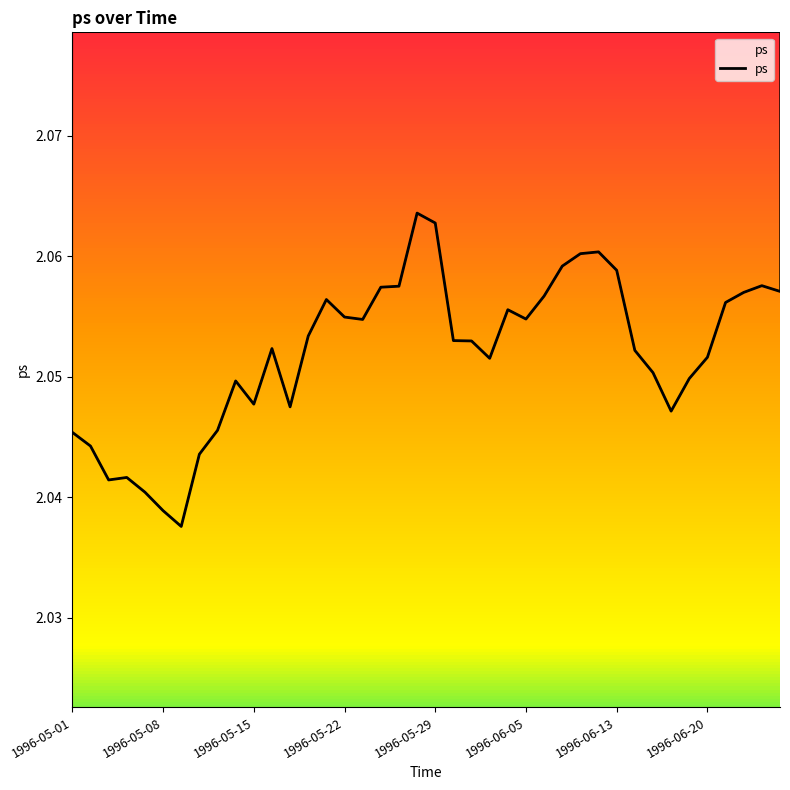

The value at 16 is 2.1. True or false?

True